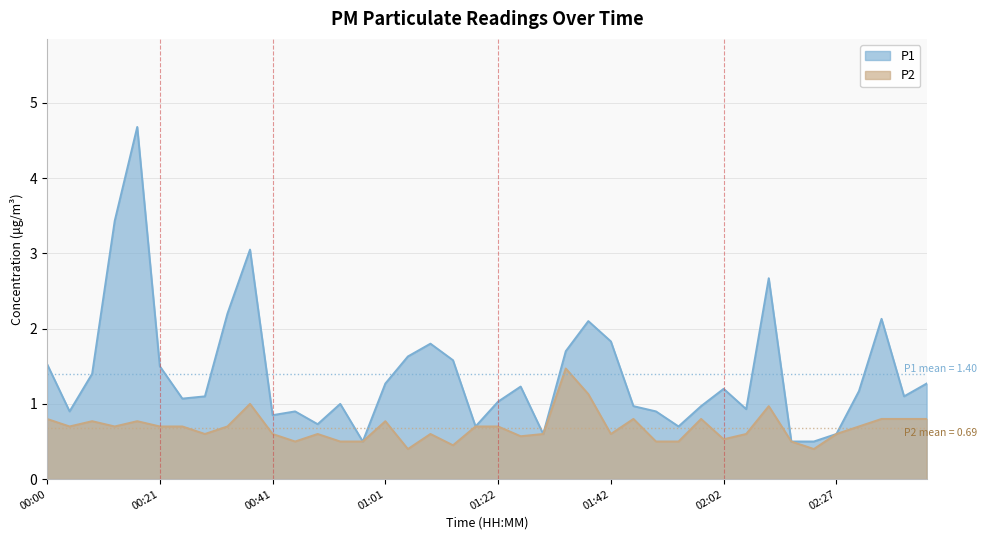

Does the chart have visible grid lines?

Yes